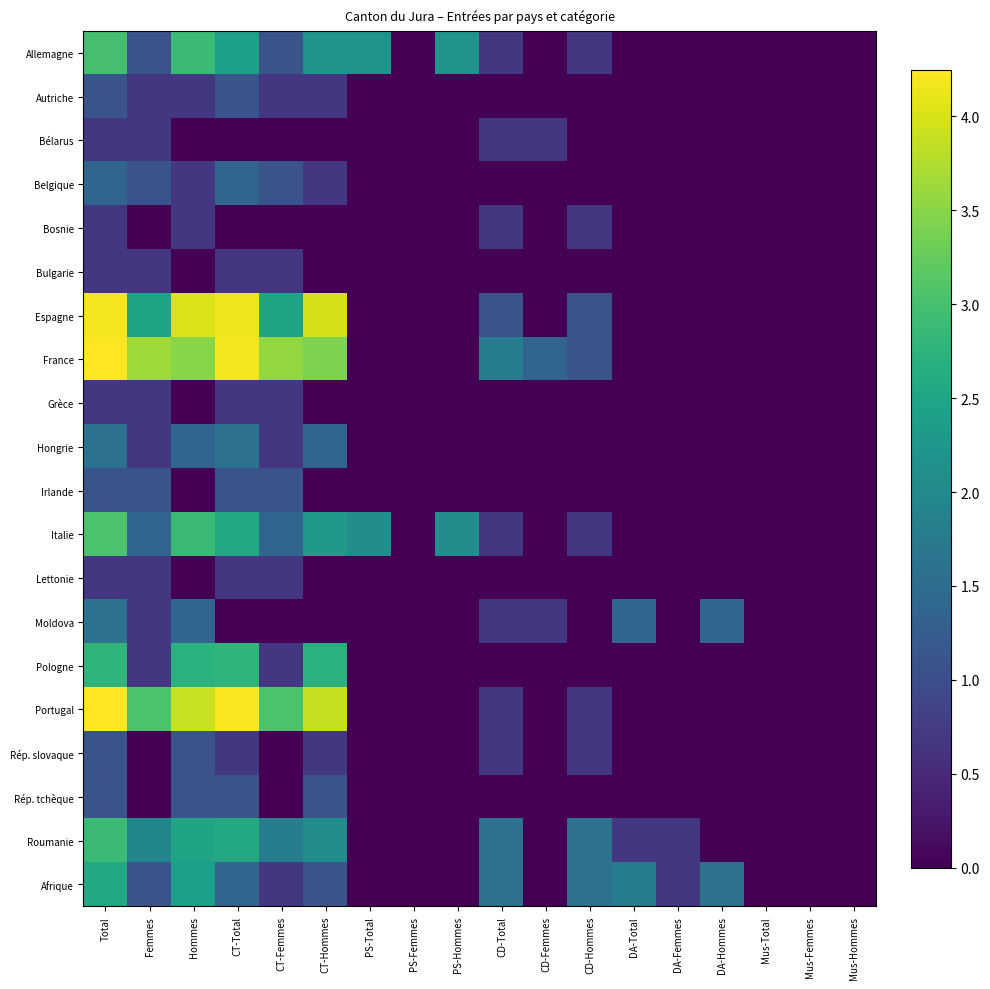

At how many categories does at least one series exceed 0?

14